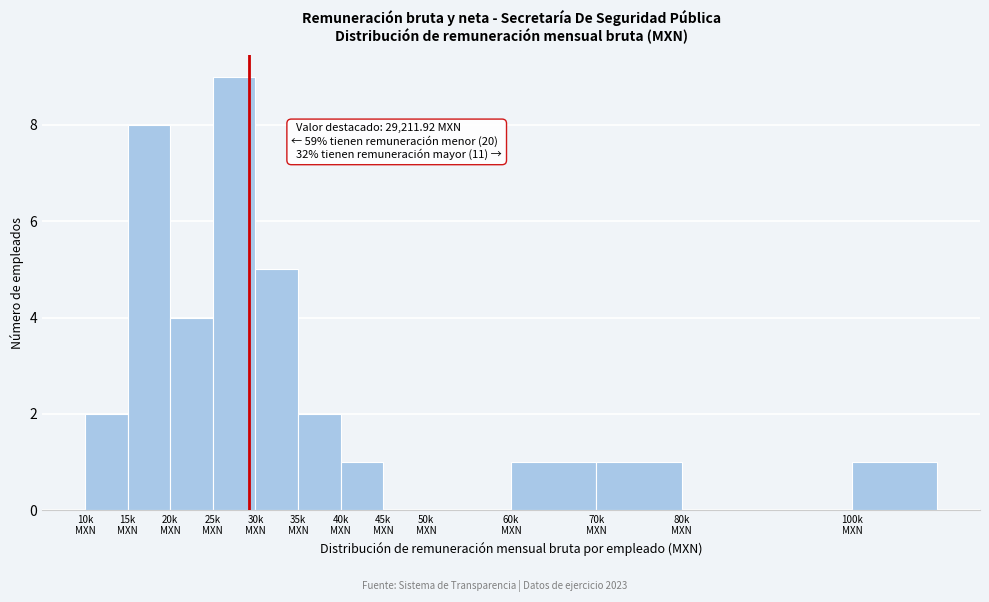

What is the greatest value displayed?

9